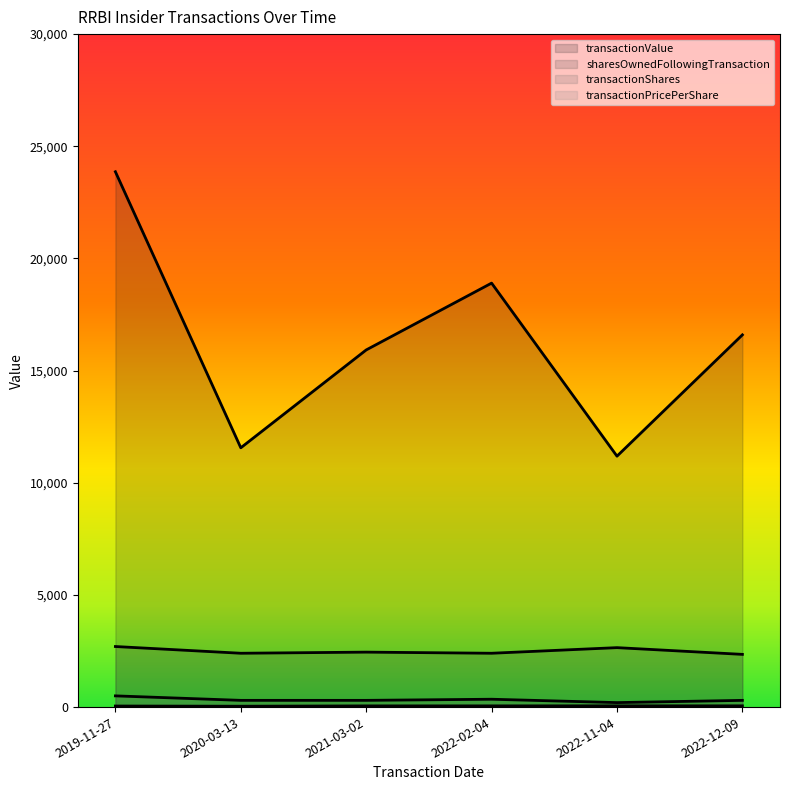

How many interior local peaks does the transactionShares series have?

1